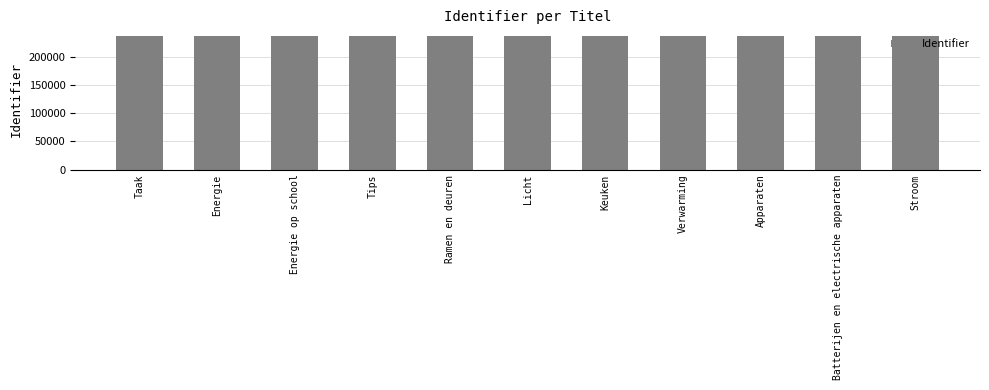

What is the sum of the values at Ramen en deuren and Licht?

474030